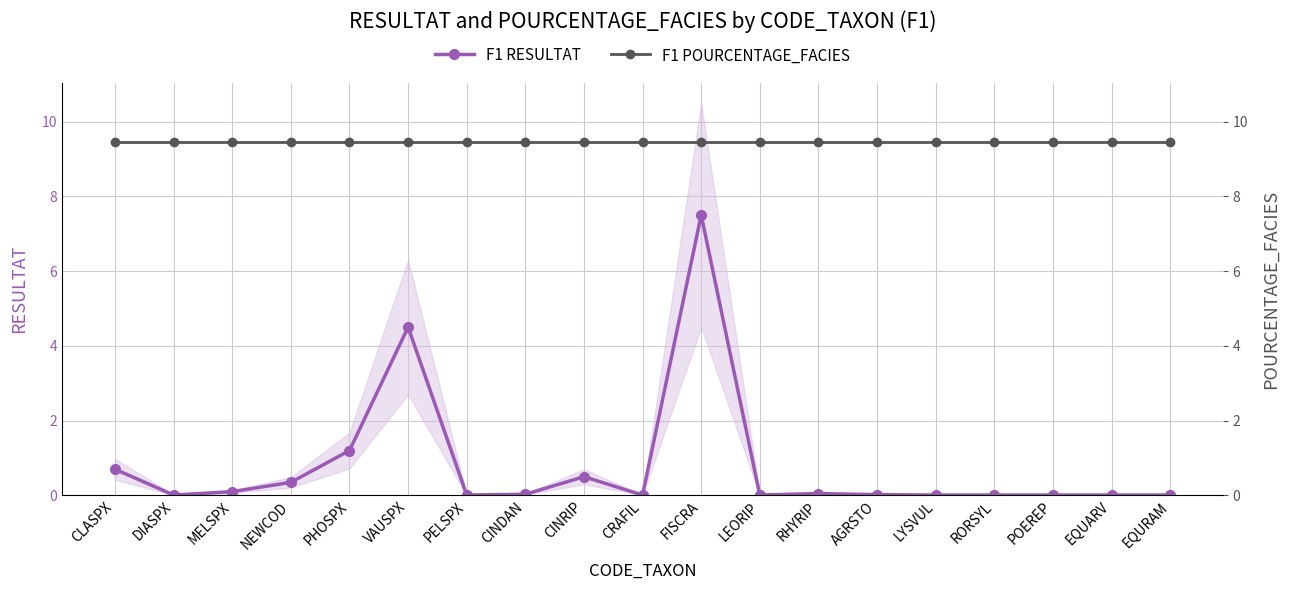

List the series in order of their overall mean, highest first.

F1 POURCENTAGE_FACIES, F1 RESULTAT